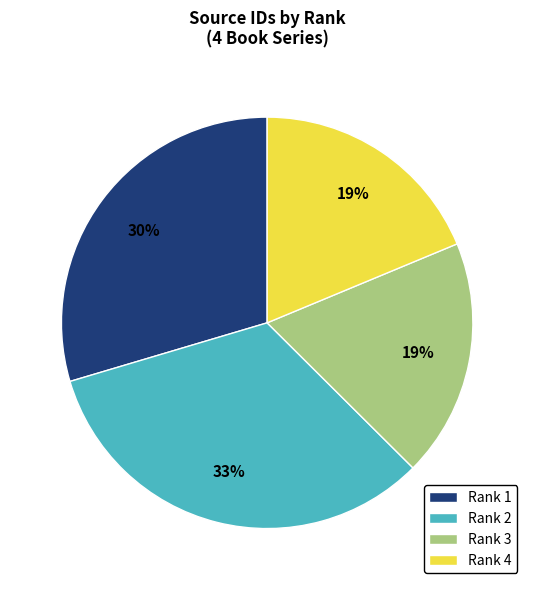

To the nearest percent, what portion does Rank 2 represent?

33%